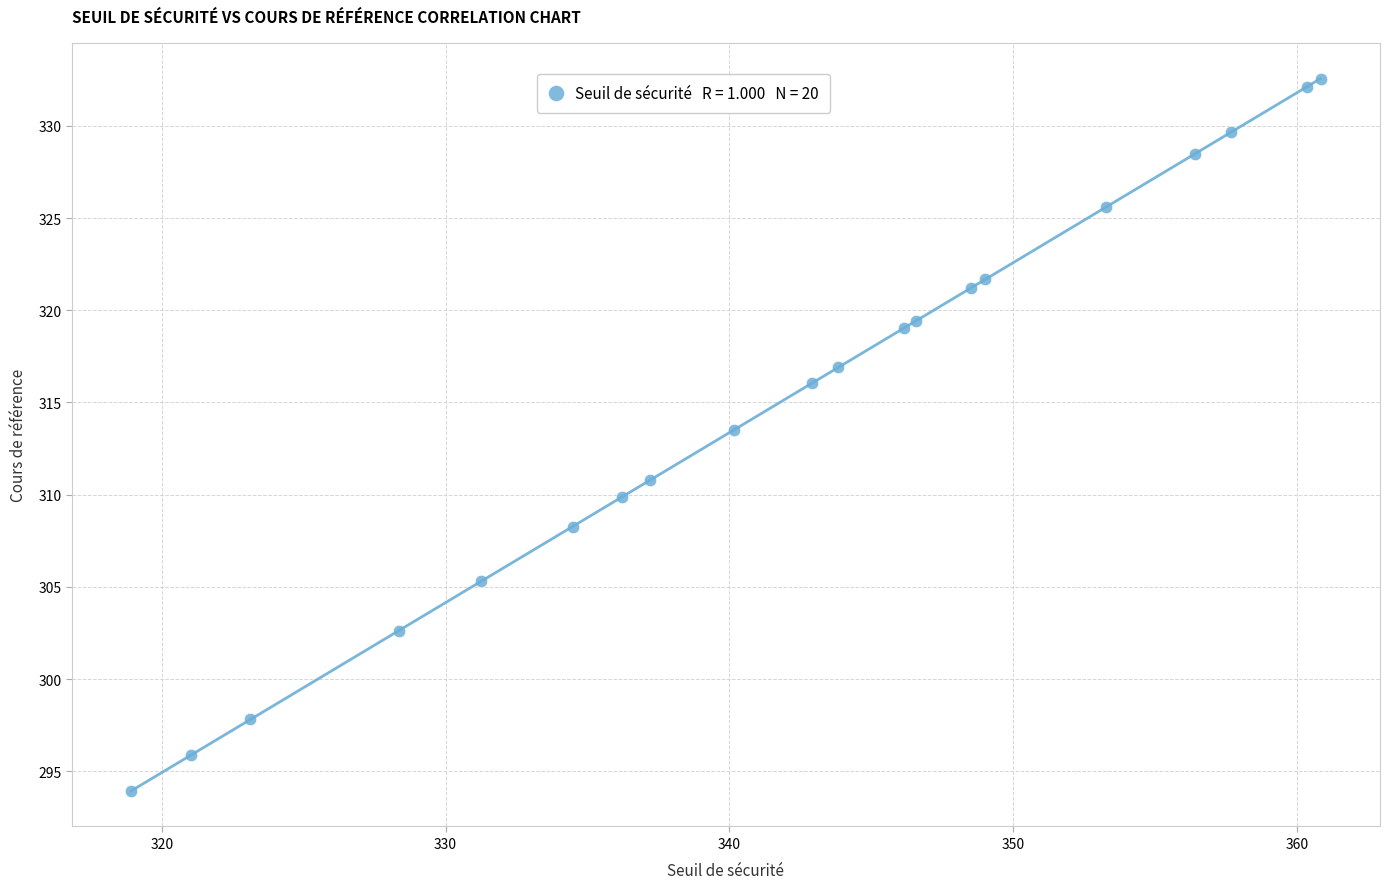

What Y value in the scatter plot is closest to 313?

313.5